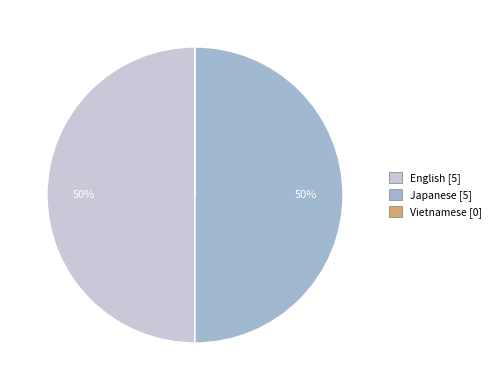

To the nearest percent, what is the combined percentage of Japanese and English?

100%